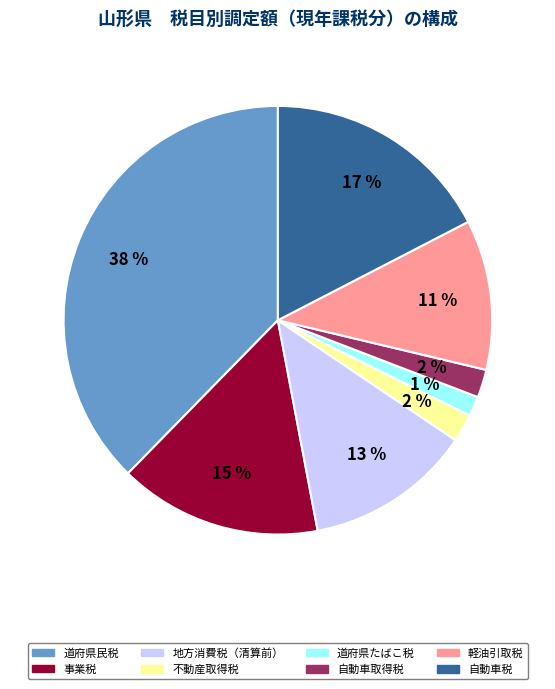

Is 軽油引取税 the majority of the pie?

No